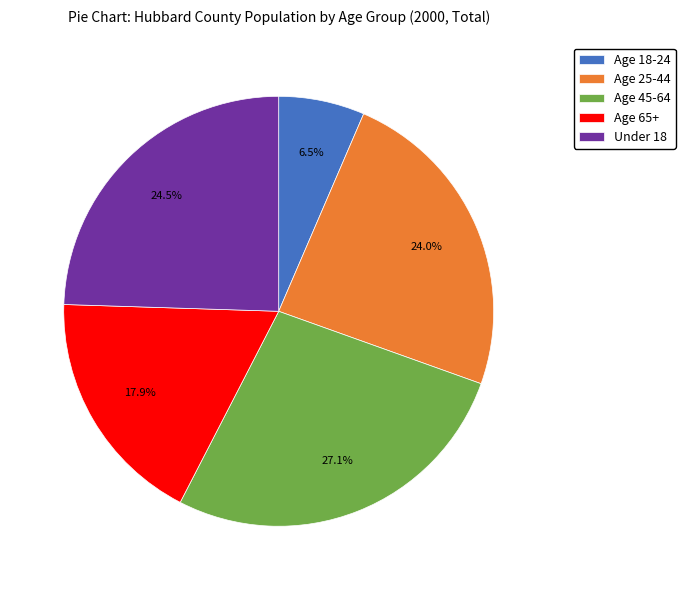

Approximately how many times larger is the value at Age 25-44 compared to Under 18?

1.0